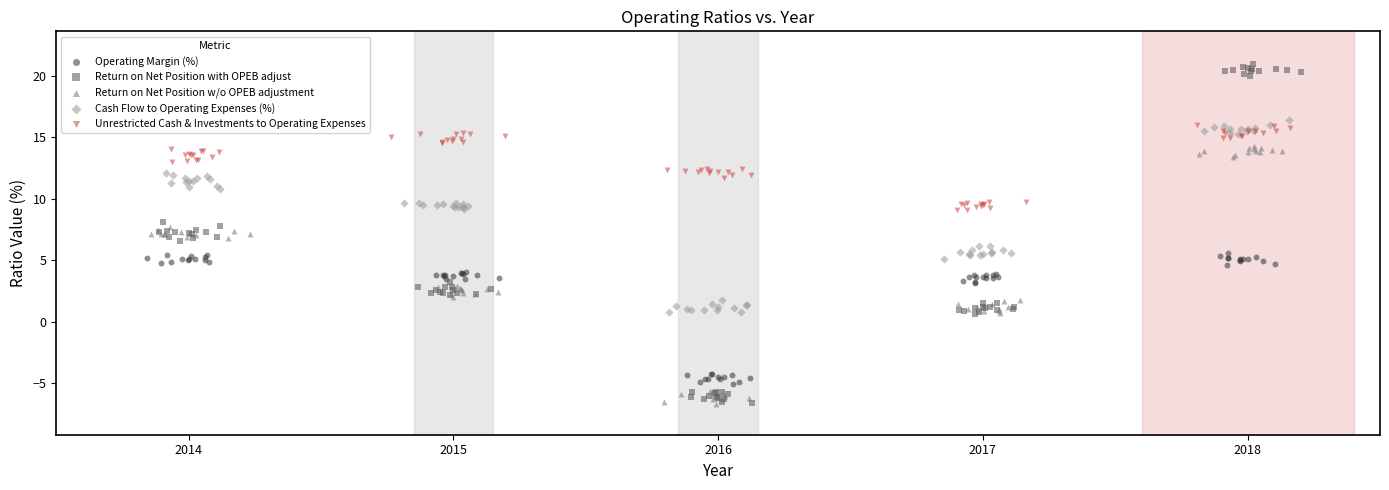

Which series contains the highest Y value?

Return on Net Position with OPEB adjust